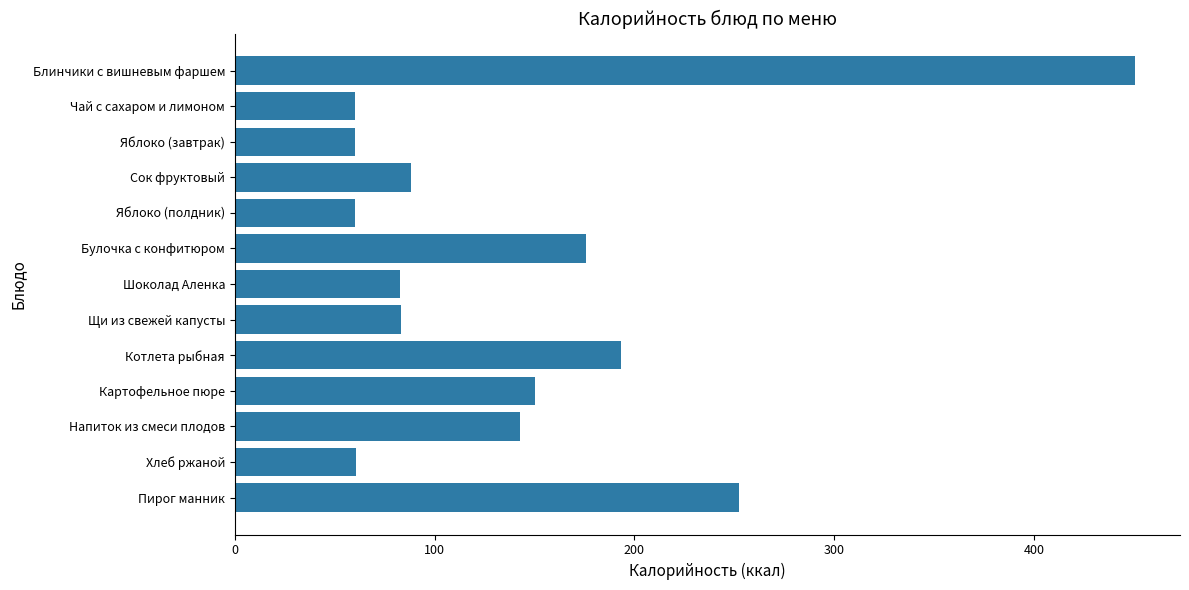

What is the sum of all values?

1860.2